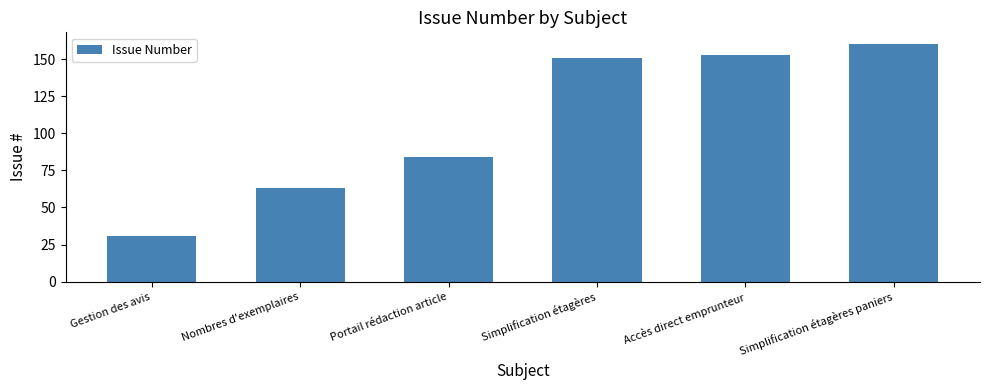

What is the label of the 1st bar from the right?

Simplification étagères paniers